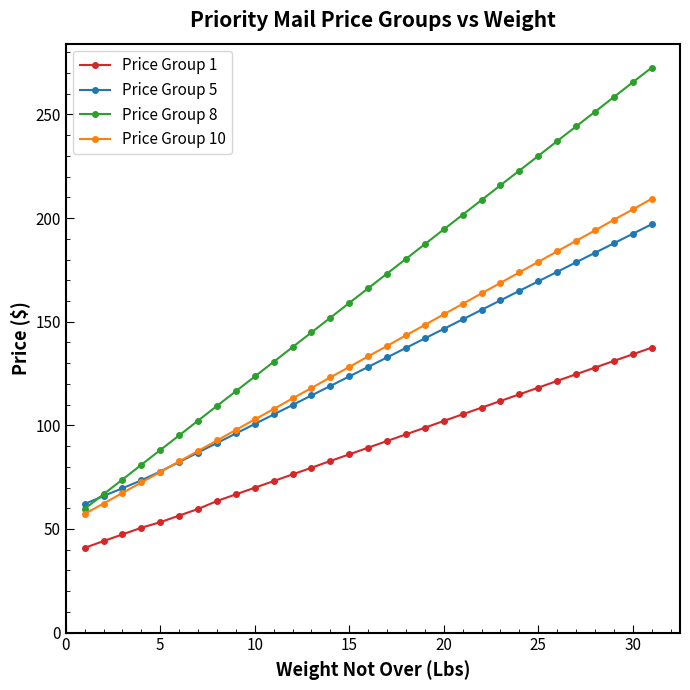

Which series has the widest spread of values?

Price Group 8